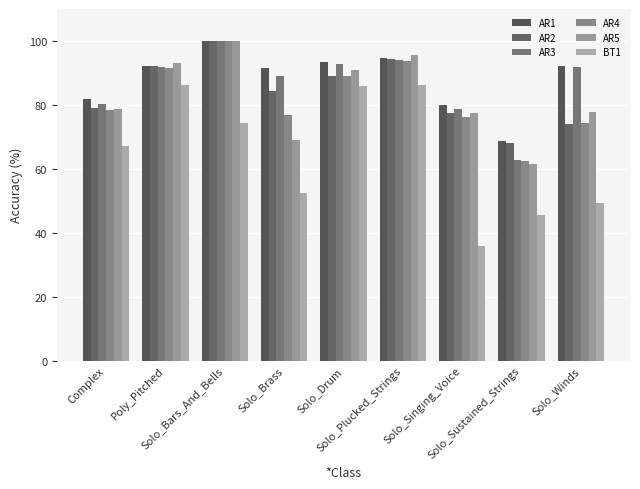

What is the lowest value of the AR2 series?

68.2